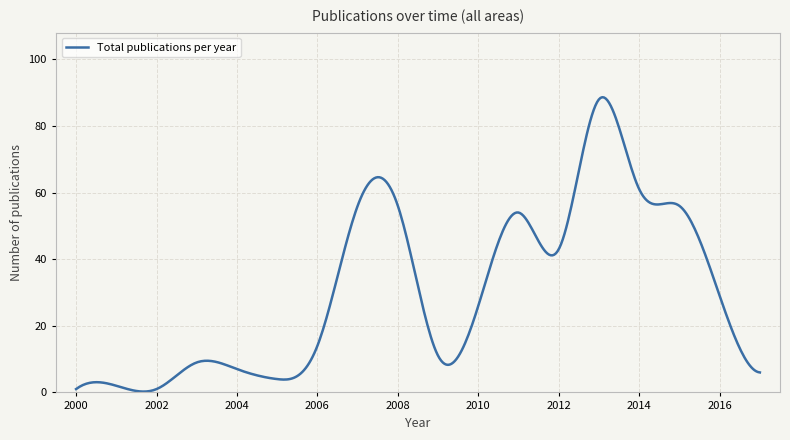

What is the greatest value displayed?

88.6